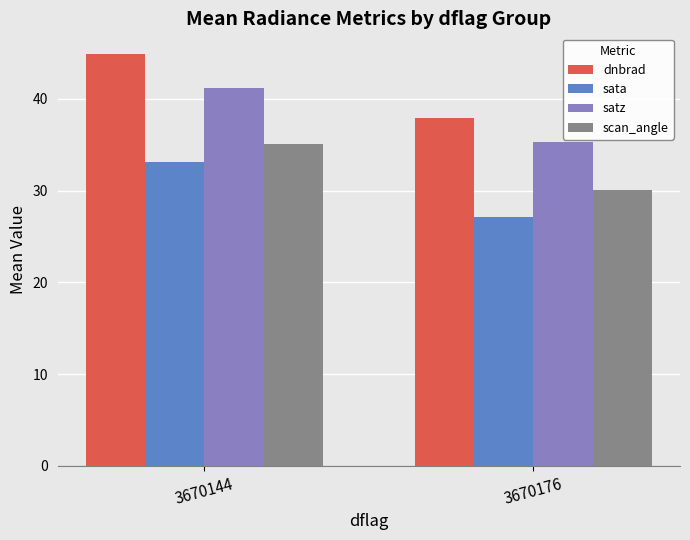

Between 3670144 and 3670176, which series saw the biggest shift?

dnbrad